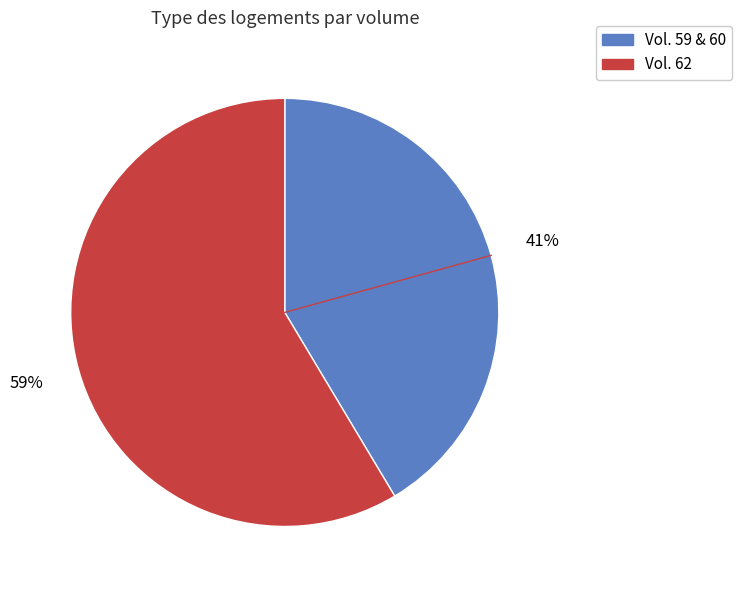

Is there any slice that represents more than half of the pie?

Yes